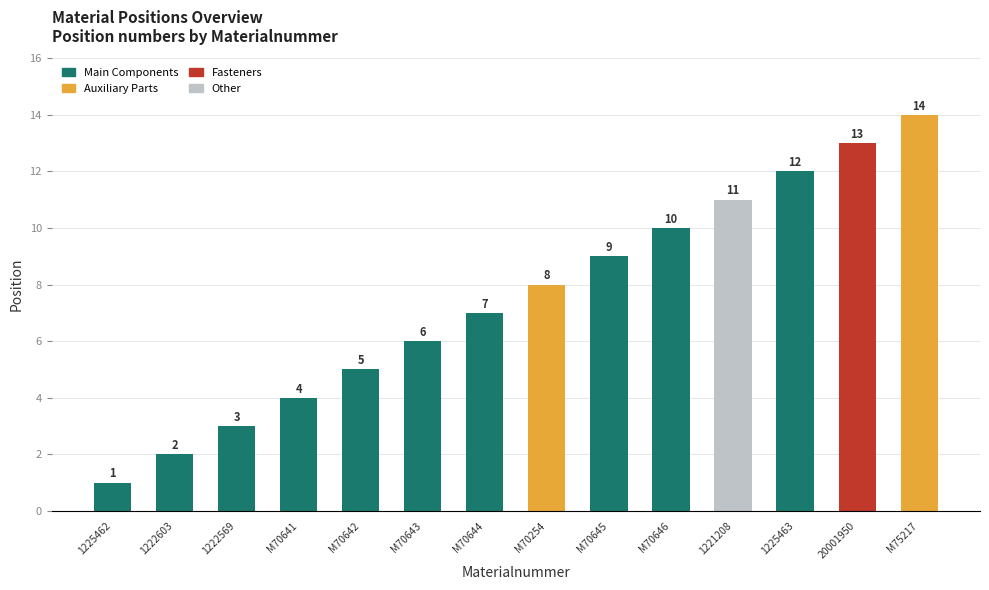

List the labels in order of value, largest first.

M75217, 20001950, 1225463, 1221208, M70646, M70645, M70254, M70644, M70643, M70642, M70641, 1222569, 1222603, 1225462